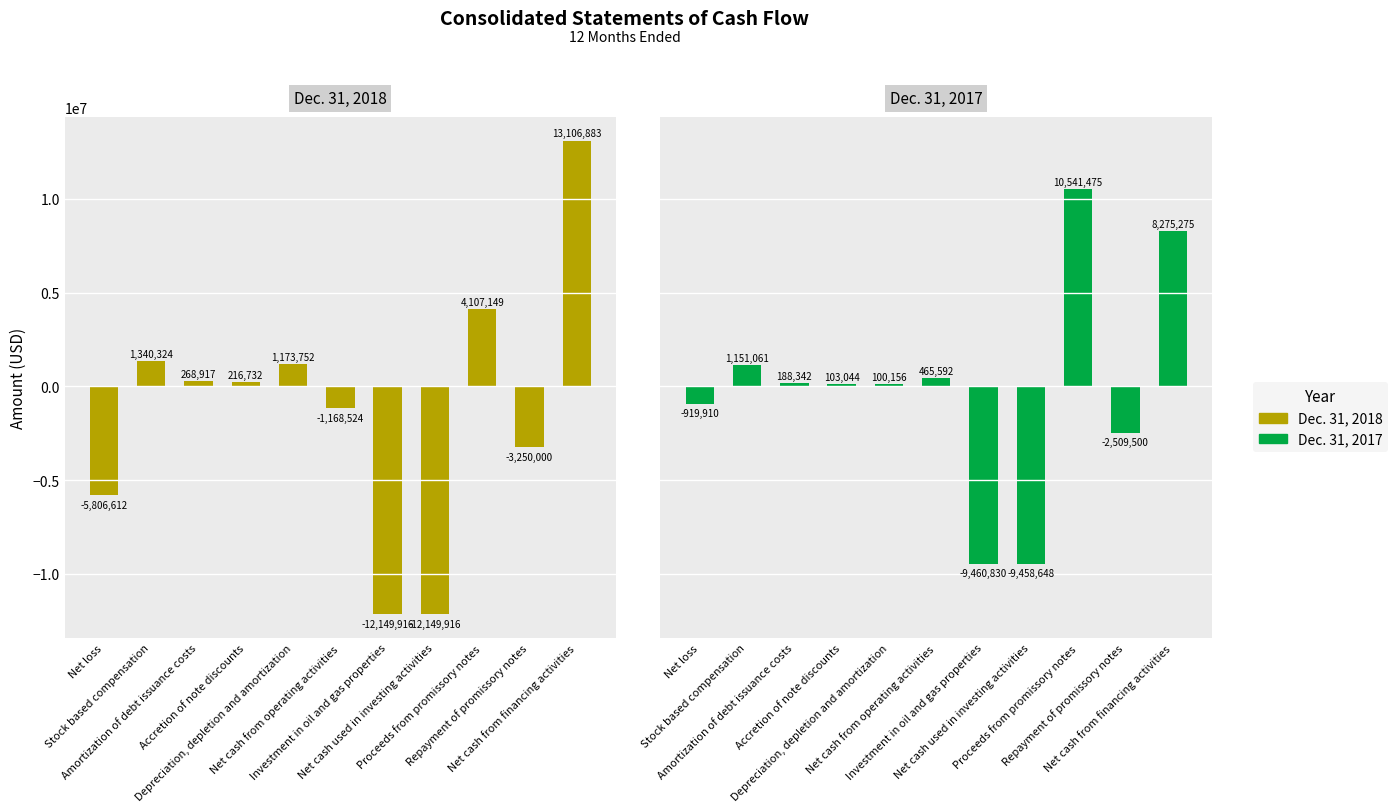

Which series has the largest range (max minus min)?

Dec. 31, 2018